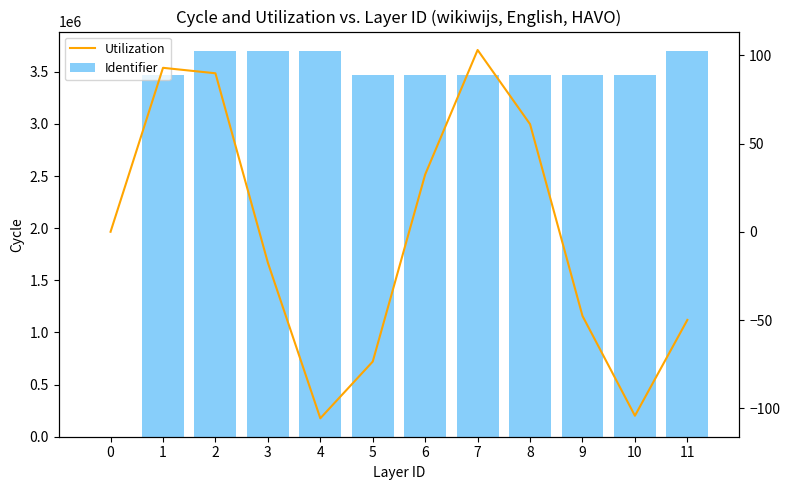

Is it true that Identifier equals 3473808.0 at 1?

True